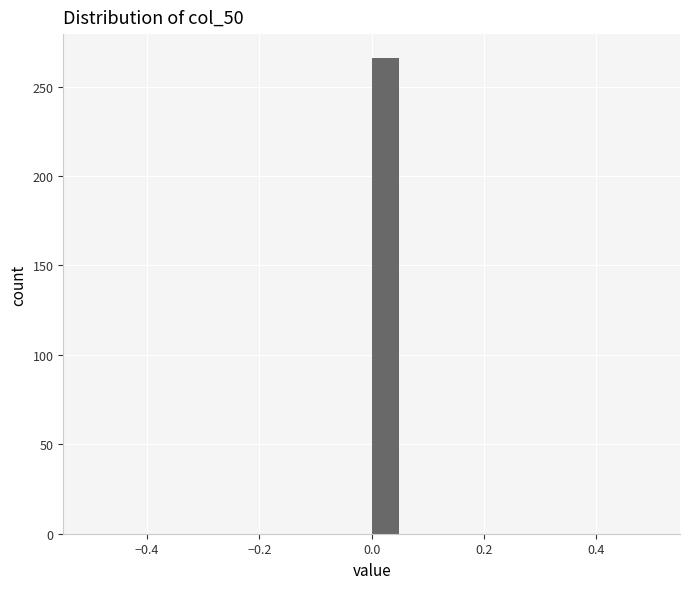

Read against the x-axis, roughly where is the centre of the tallest bar?

0.02